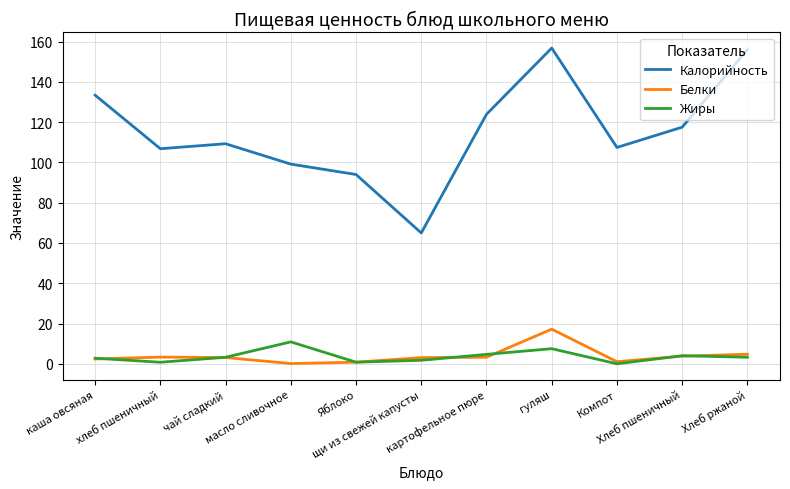

What is the maximum value for Белки?

17.2